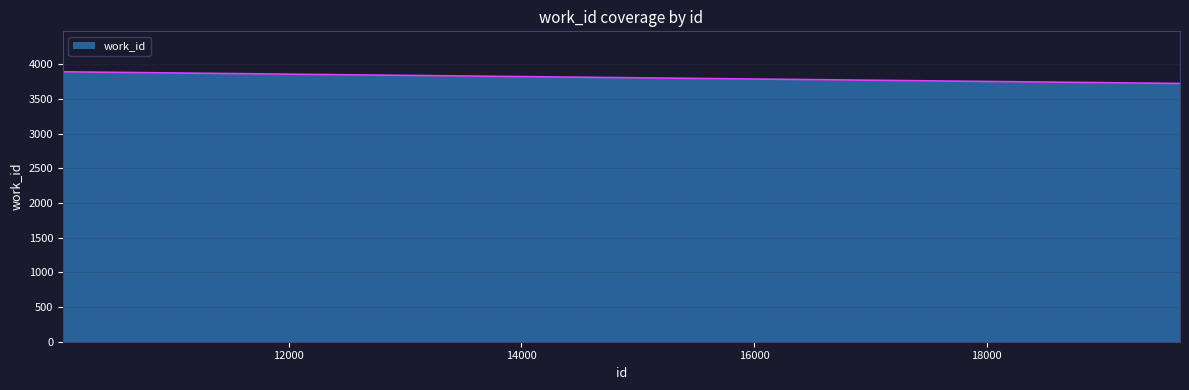

What is the maximum value shown in the chart?

3892